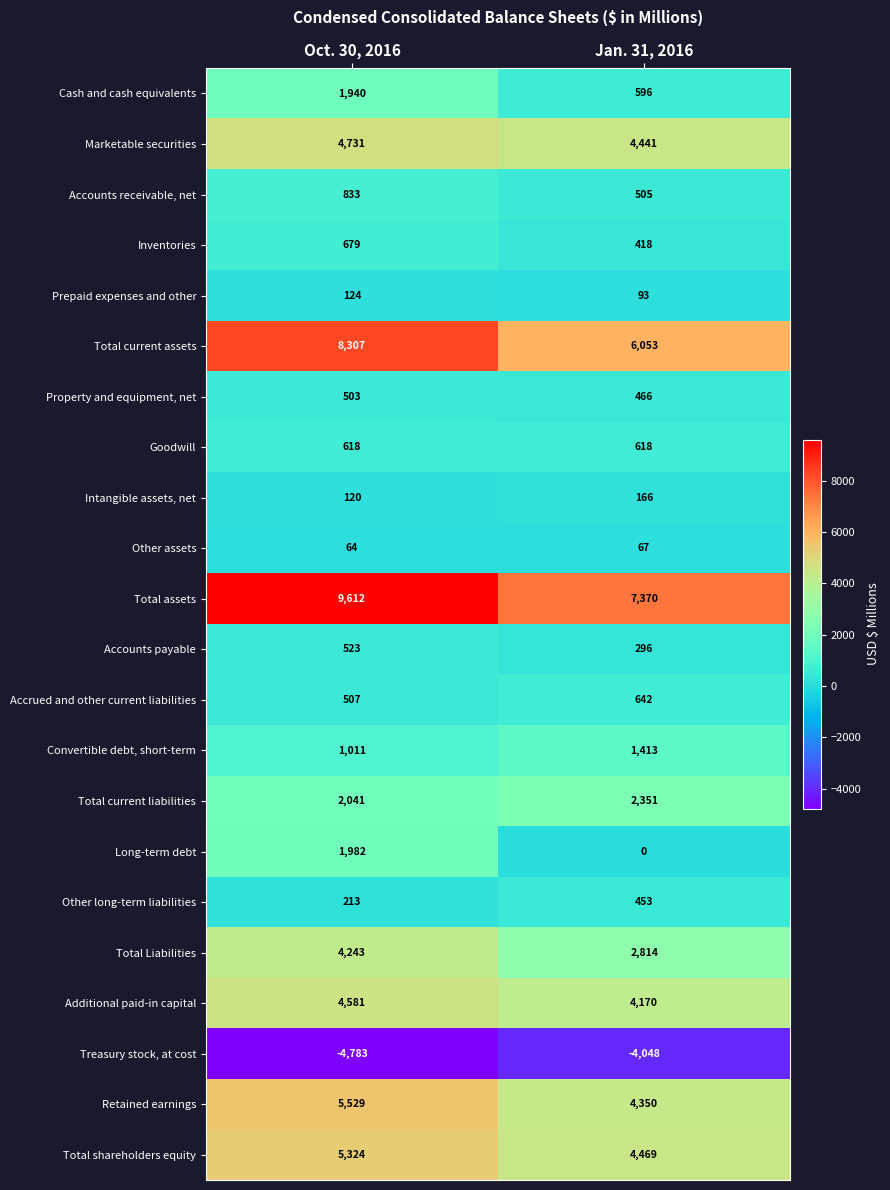

What is the highest value of the Property and equipment, net series?

503